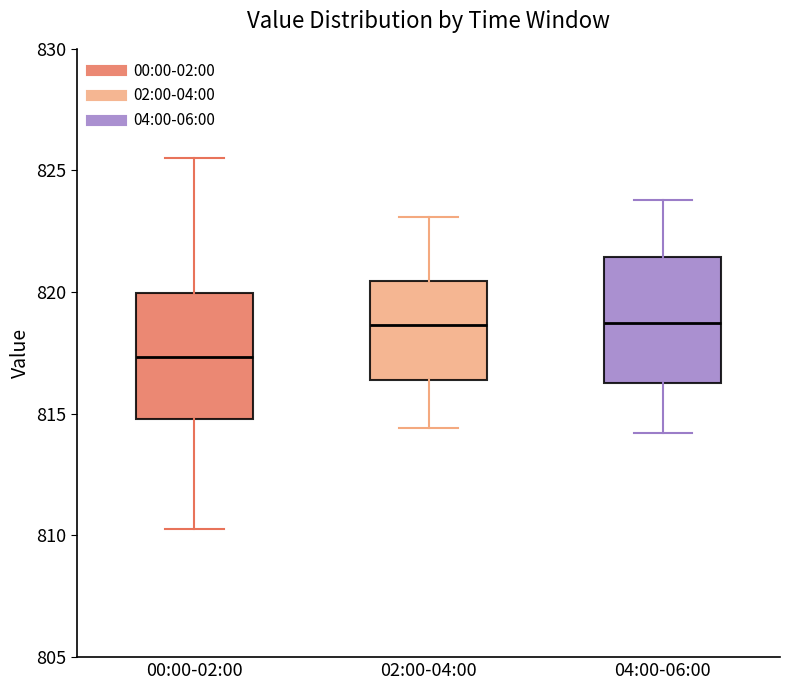

Reading left to right, transcribe this box plot: for each box, give where its median line is, the range the box spans, and where its two whiskers end, as read against the y-axis. The values are not printed on the chart, so give them approximately, as read against the axis.

00:00-02:00: median 817.5, box 815.0 to 820.0, whiskers 810.5 to 825.5
02:00-04:00: median 818.5, box 816.5 to 820.5, whiskers 814.5 to 823.0
04:00-06:00: median 818.5, box 816.5 to 821.5, whiskers 814.0 to 824.0